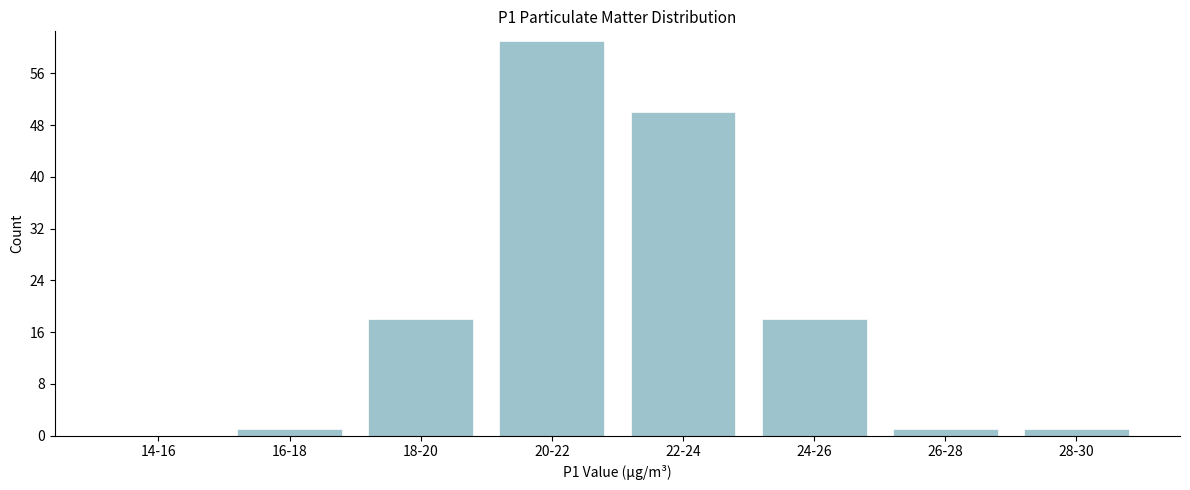

Reading left to right, transcribe all the data shown in this chart.

14-16=0	16-18=1	18-20=18	20-22=61	22-24=50	24-26=18	26-28=1	28-30=1